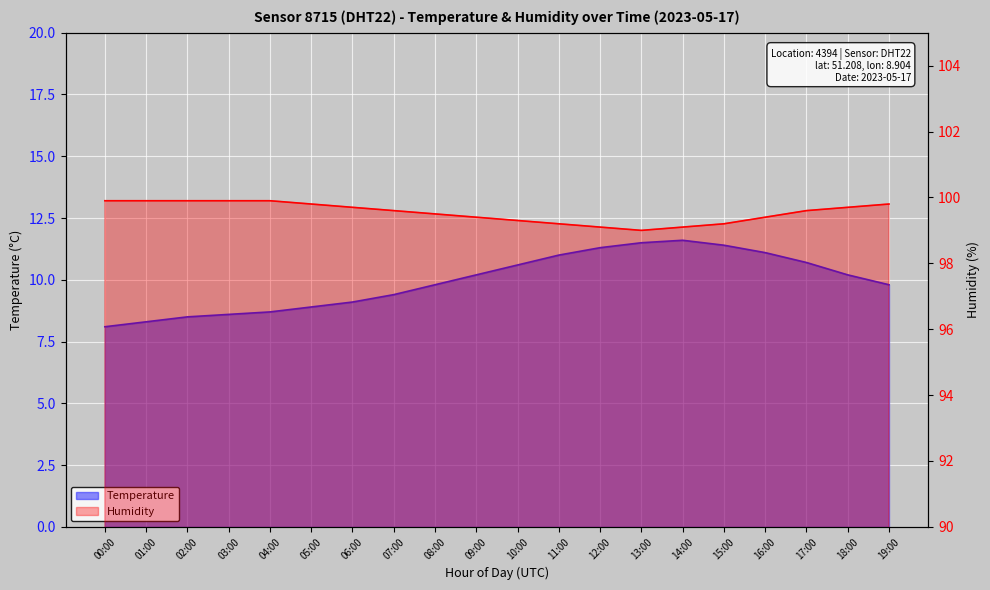

How many data points in humidity are above 99?

19